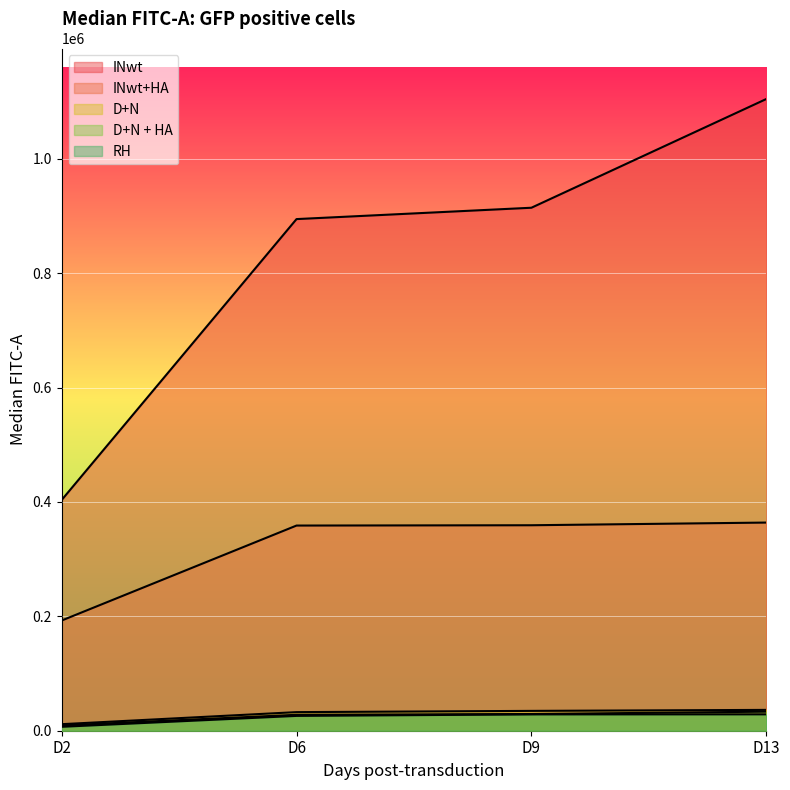

Count the number of categories in the chart.

4